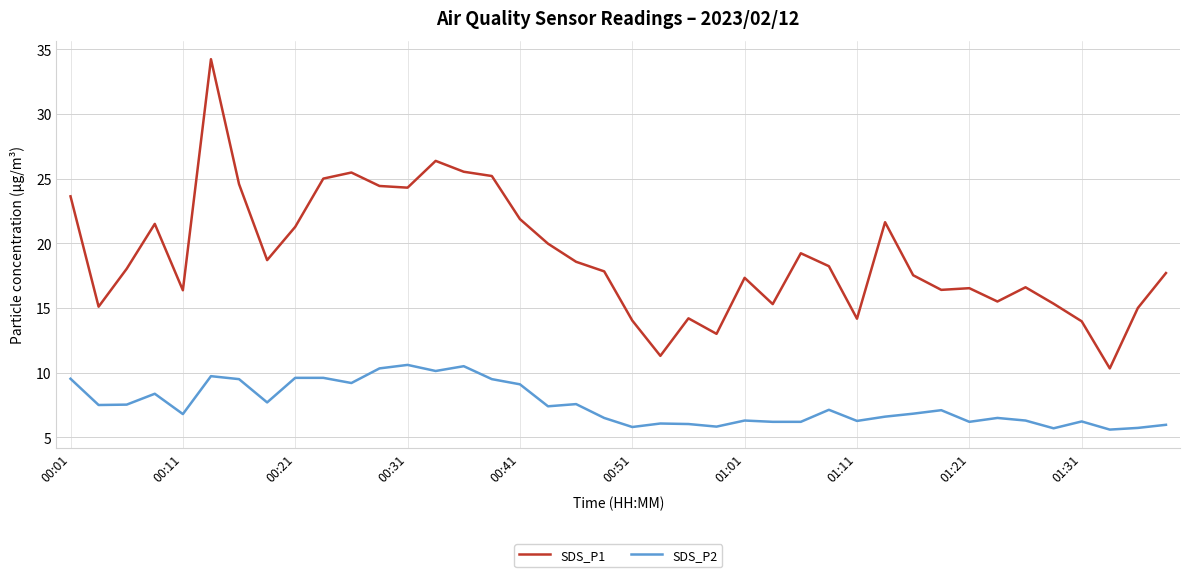

At how many categories does at least one series exceed 17?

24